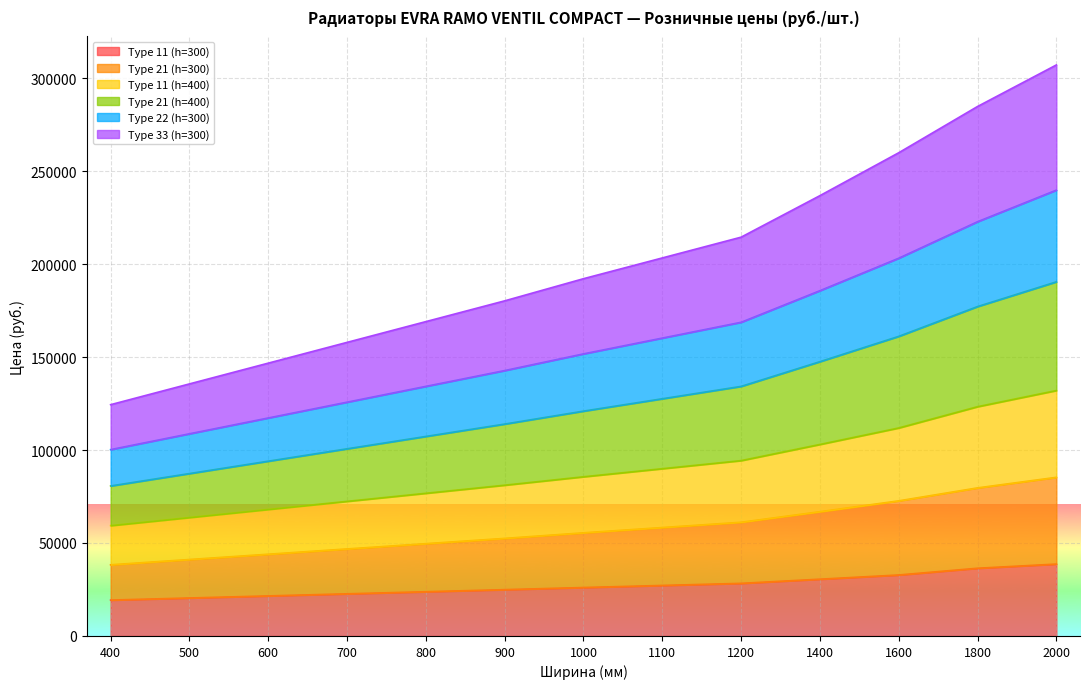

At which category does the chart reach its minimum across all series?

400